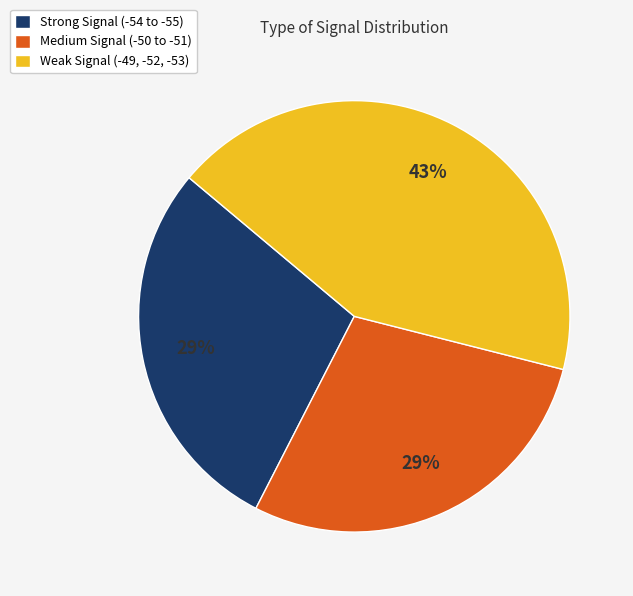

Approximately how many times larger is the value at Medium Signal (-50 to -51) compared to Strong Signal (-54 to -55)?

1.0